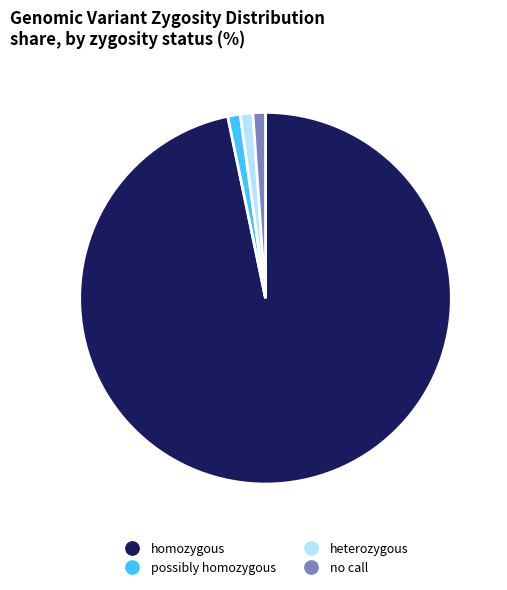

Is there any slice that represents more than half of the pie?

Yes